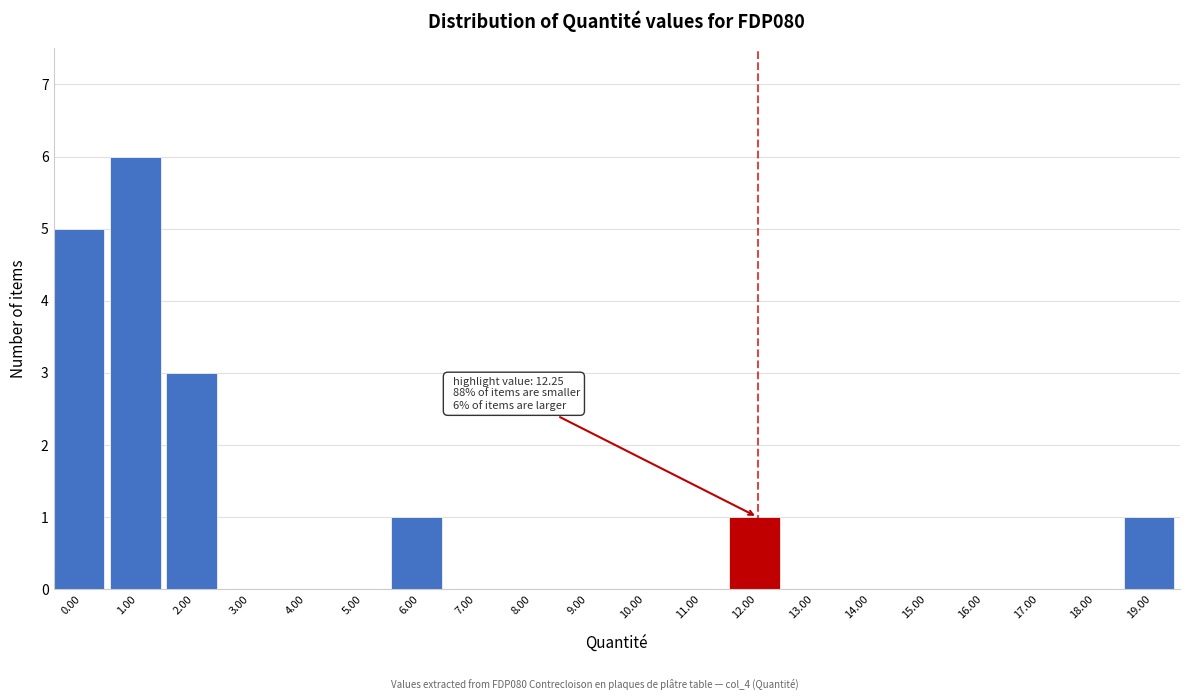

Reading right to left, list all the values displayed in this chart.

19.00=1	18.00=0	17.00=0	16.00=0	15.00=0	14.00=0	13.00=0	12.00=1	11.00=0	10.00=0	9.00=0	8.00=0	7.00=0	6.00=1	5.00=0	4.00=0	3.00=0	2.00=3	1.00=6	0.00=5